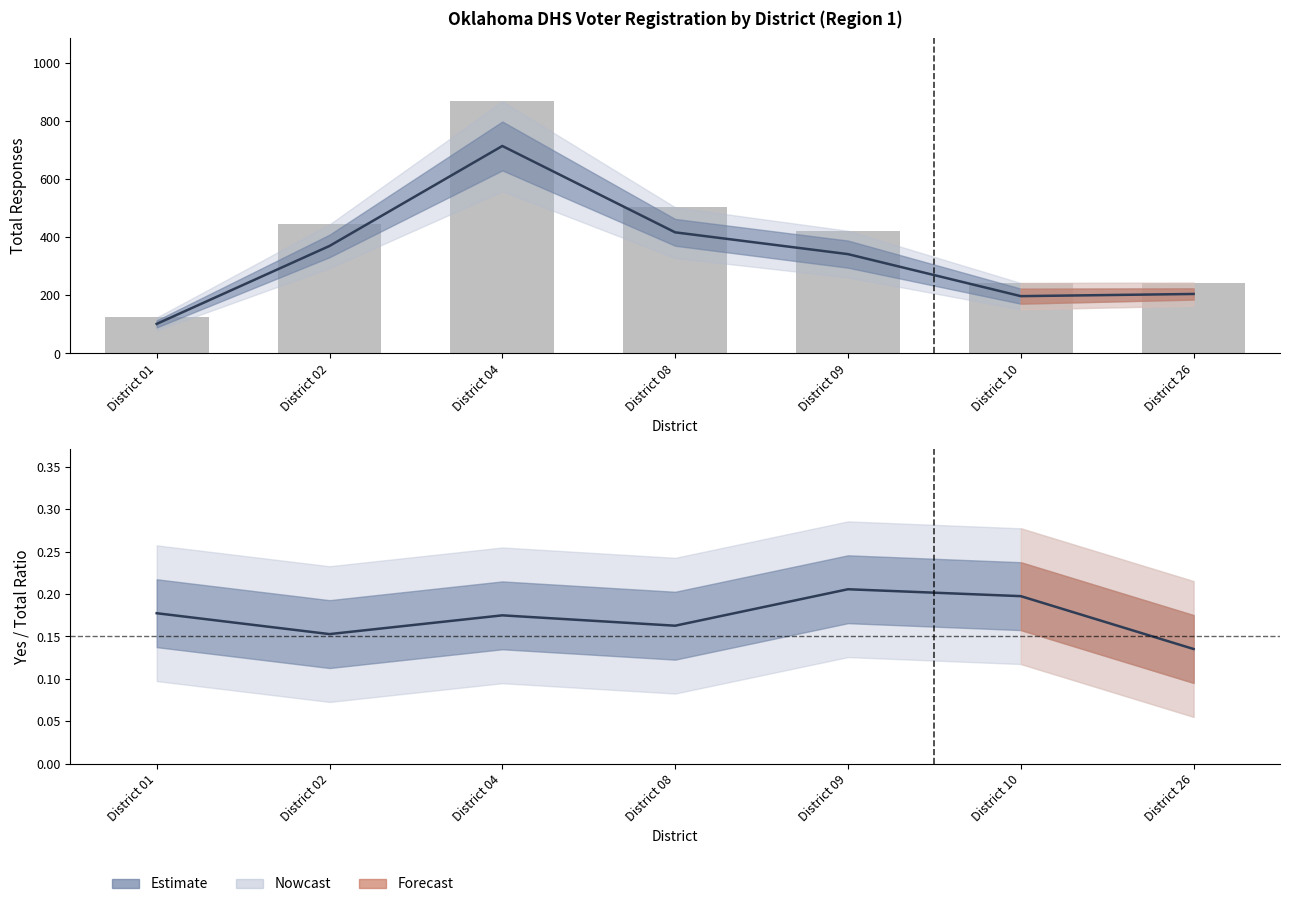

What is the average value of the Total Responses series?

407.4